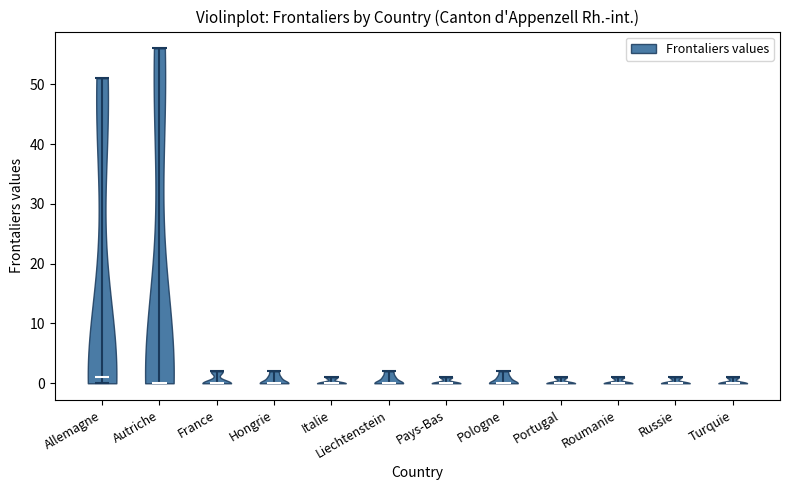

Reading left to right, read every violin against the y-axis: where its median line is, and the lowest and highest points it reaches. The values are not printed on the chart, so give them approximately, as read against the axis.

Allemagne: median line 1, lowest point 0, highest point 51
Autriche: median line 0, lowest point 0, highest point 56
France: median line 0, lowest point 0, highest point 2
Hongrie: median line 0, lowest point 0, highest point 2
Italie: median line 0, lowest point 0, highest point 1
Liechtenstein: median line 0, lowest point 0, highest point 2
Pays-Bas: median line 0, lowest point 0, highest point 1
Pologne: median line 0, lowest point 0, highest point 2
Portugal: median line 0, lowest point 0, highest point 1
Roumanie: median line 0, lowest point 0, highest point 1
Russie: median line 0, lowest point 0, highest point 1
Turquie: median line 0, lowest point 0, highest point 1